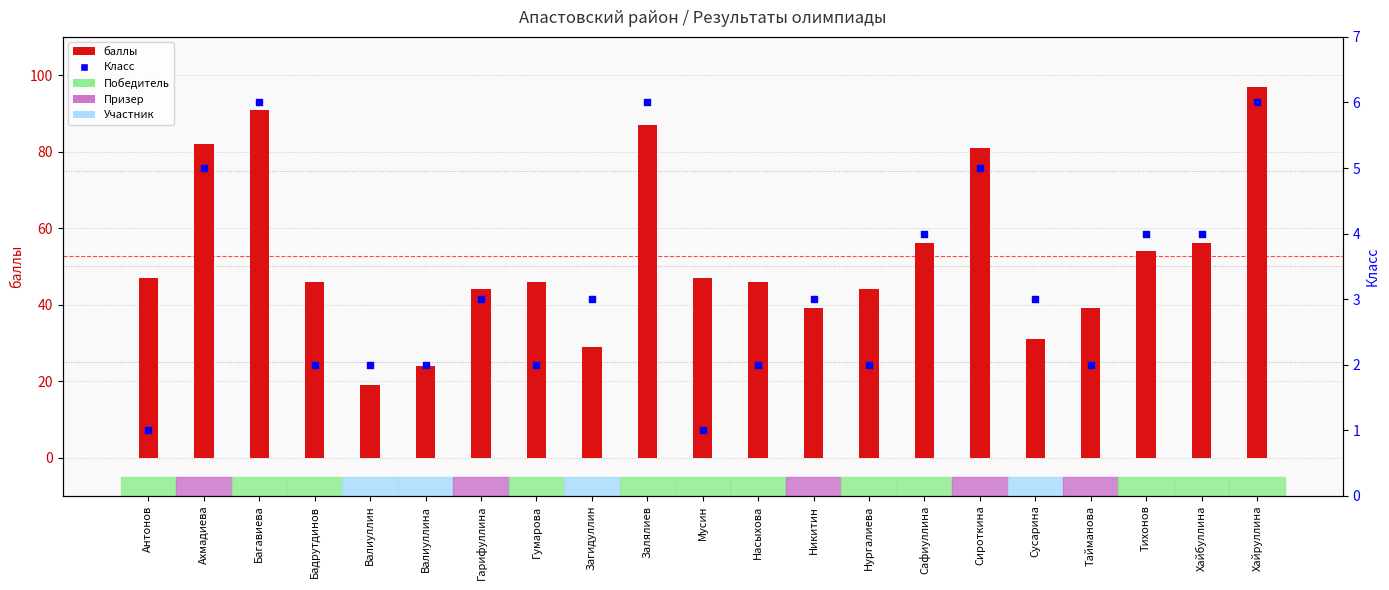

What are all the series names shown in the legend?

баллы, Класс